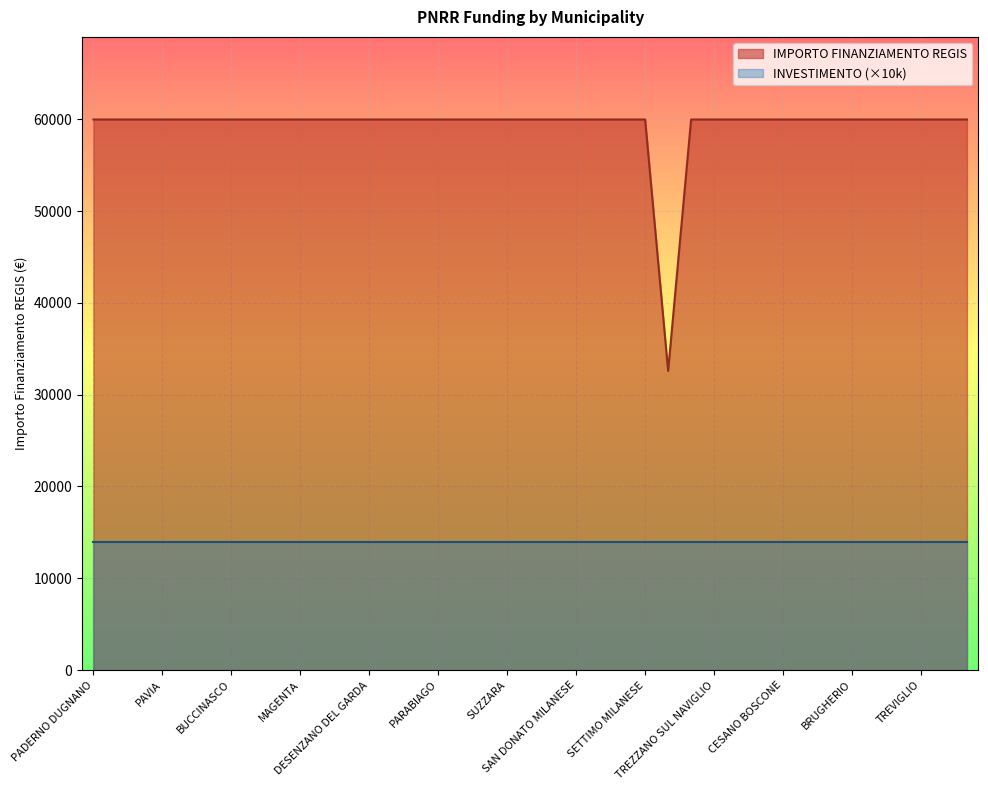

Is it true that the value at CERNUSCO SUL NAVIGLIO is 80022?

False